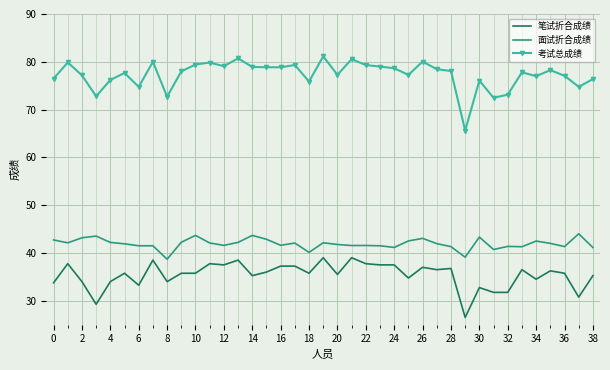

What is the difference between the maximum and minimum values in the 考试总成绩 series?

15.5